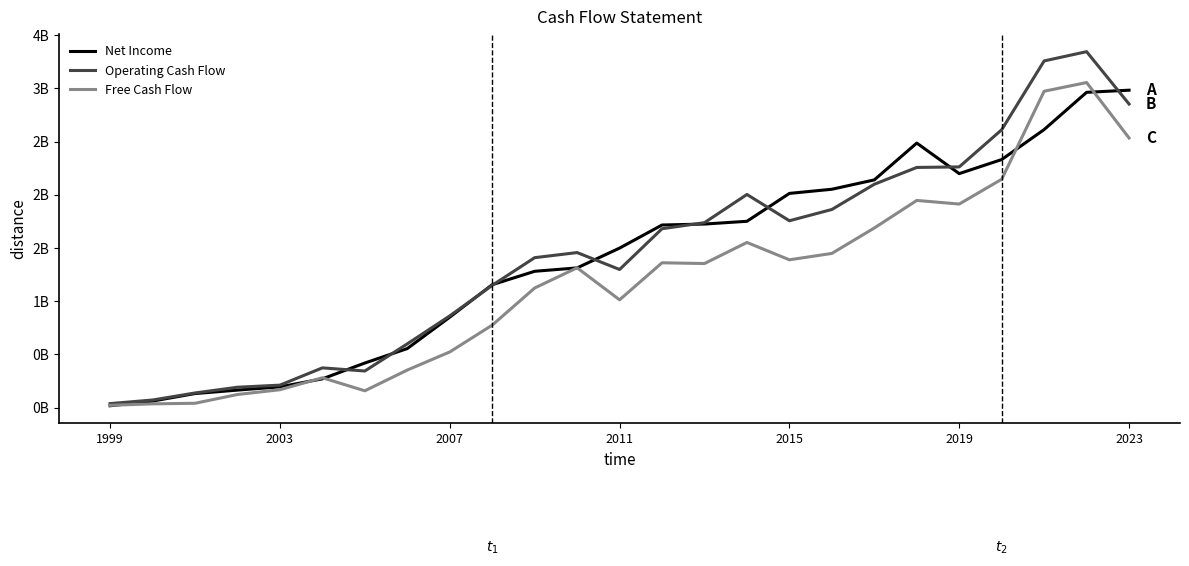

What are all the series names shown in the legend?

Net Income, Operating Cash Flow, Free Cash Flow